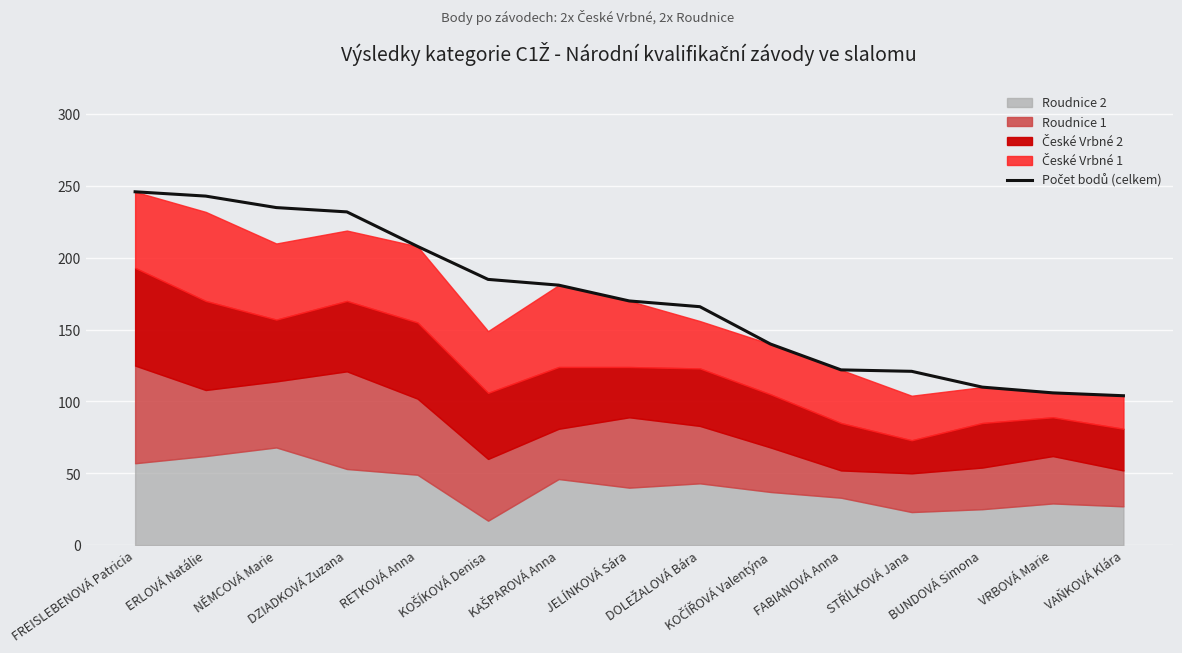

Reading right to left, extract all data points from this chart.

VAŇKOVÁ Klára=104	VRBOVÁ Marie=106	BUNDOVÁ Simona=110	STŘÍLKOVÁ Jana=121	FABIANOVÁ Anna=122	KOČÍŘOVÁ Valentýna=140	DOLEŽALOVÁ Bára=166	JELÍNKOVÁ Sára=170	KAŠPAROVÁ Anna=181	KOŠÍKOVÁ Denisa=185	RETKOVÁ Anna=208	DZIADKOVÁ Zuzana=232	NĚMCOVÁ Marie=235	ERLOVÁ Natálie=243	FREISLEBENOVÁ Patricia=246